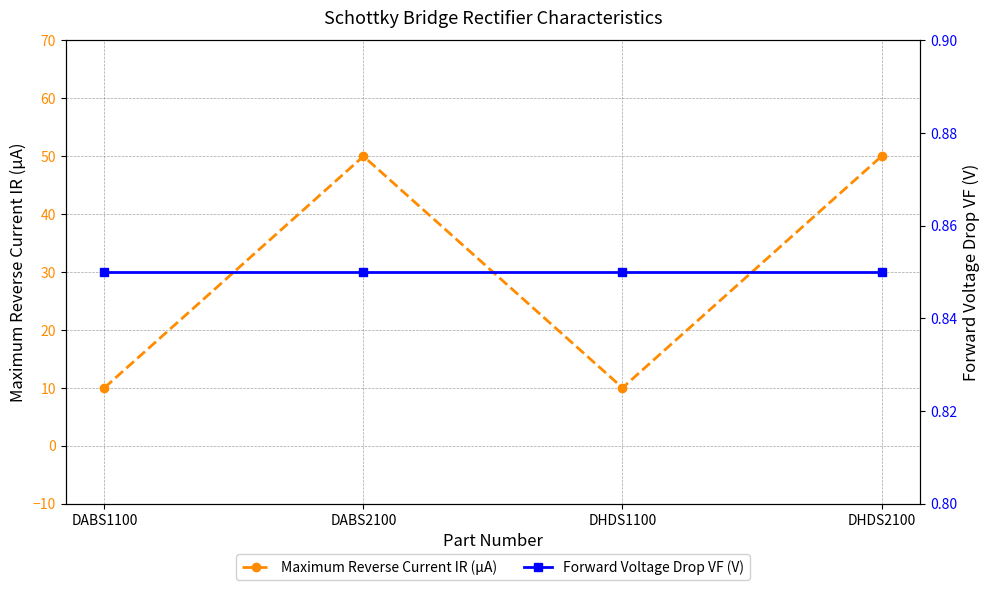

Which series has the largest total across all categories?

Maximum Reverse Current IR (μA)